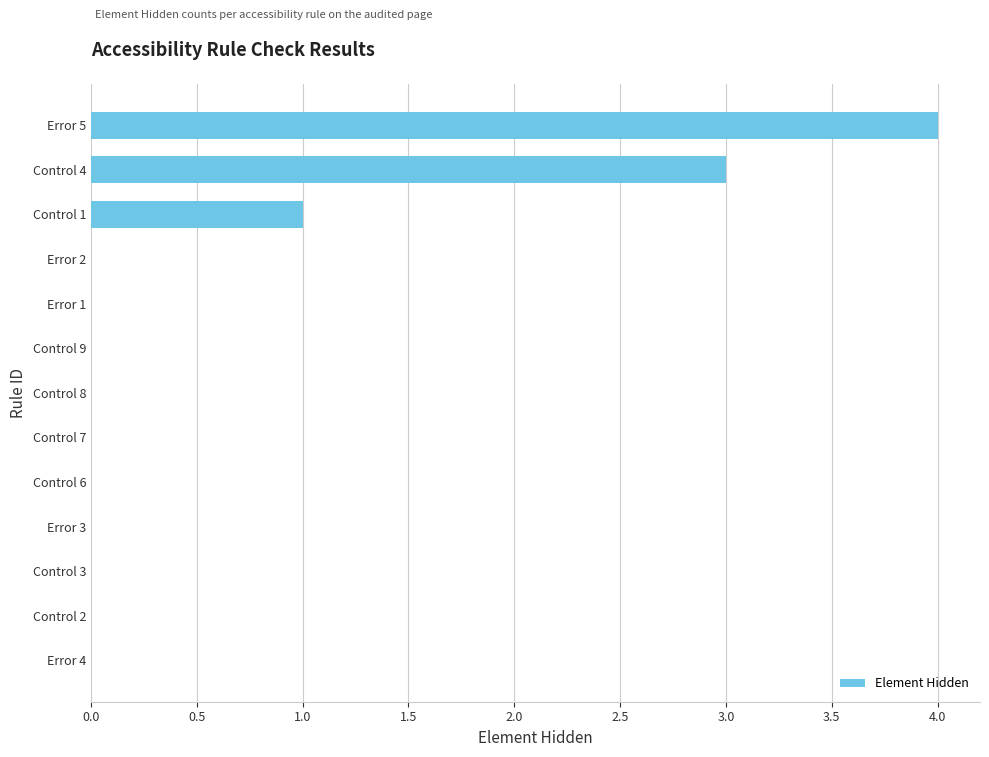

Reading top to bottom, what are all the values shown in this chart?

Error 5=4	Control 4=3	Control 1=1	Error 2=0	Error 1=0	Control 9=0	Control 8=0	Control 7=0	Control 6=0	Error 3=0	Control 3=0	Control 2=0	Error 4=0